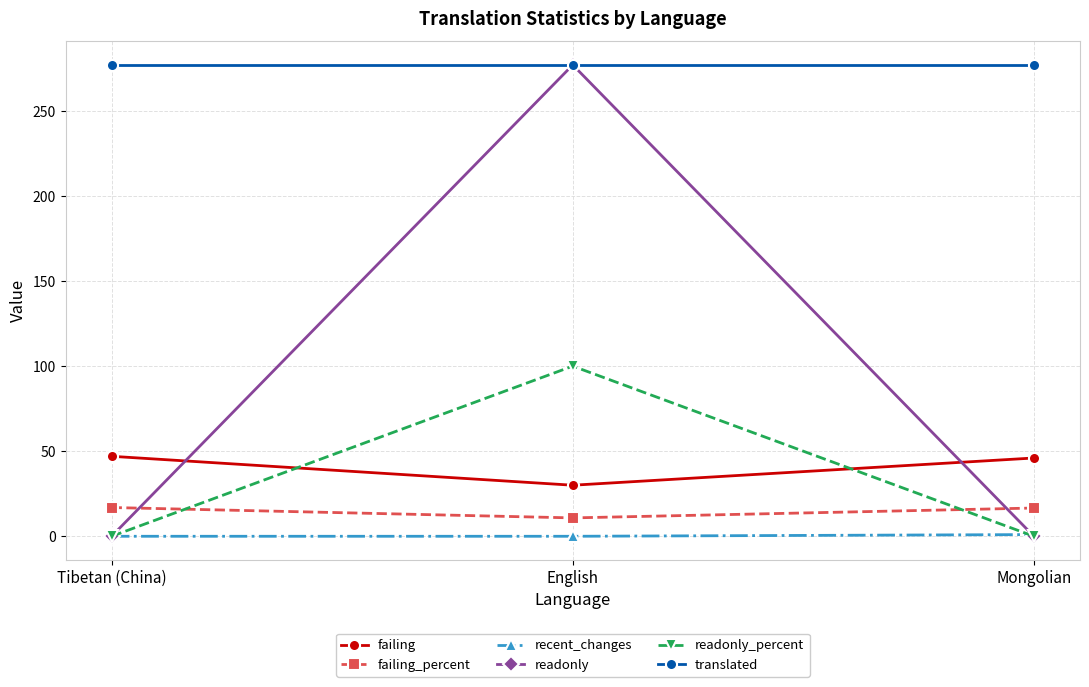

How many distinct data groups are displayed?

6